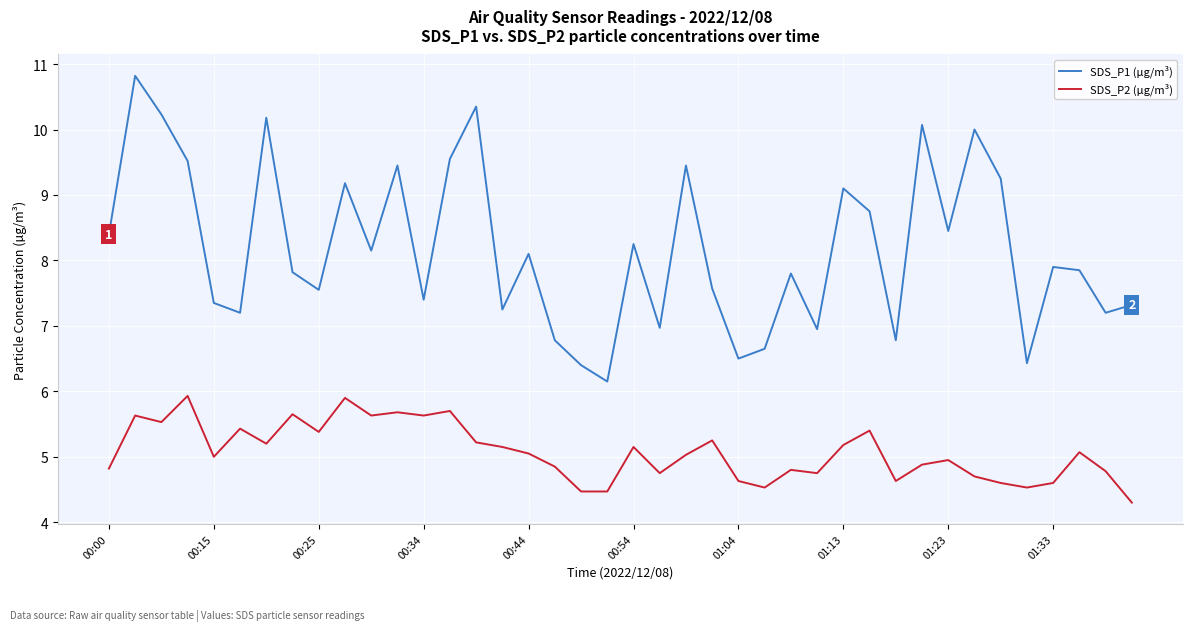

Rank the series by their average value, from highest to lowest.

SDS_P1 (µg/m³), SDS_P2 (µg/m³)